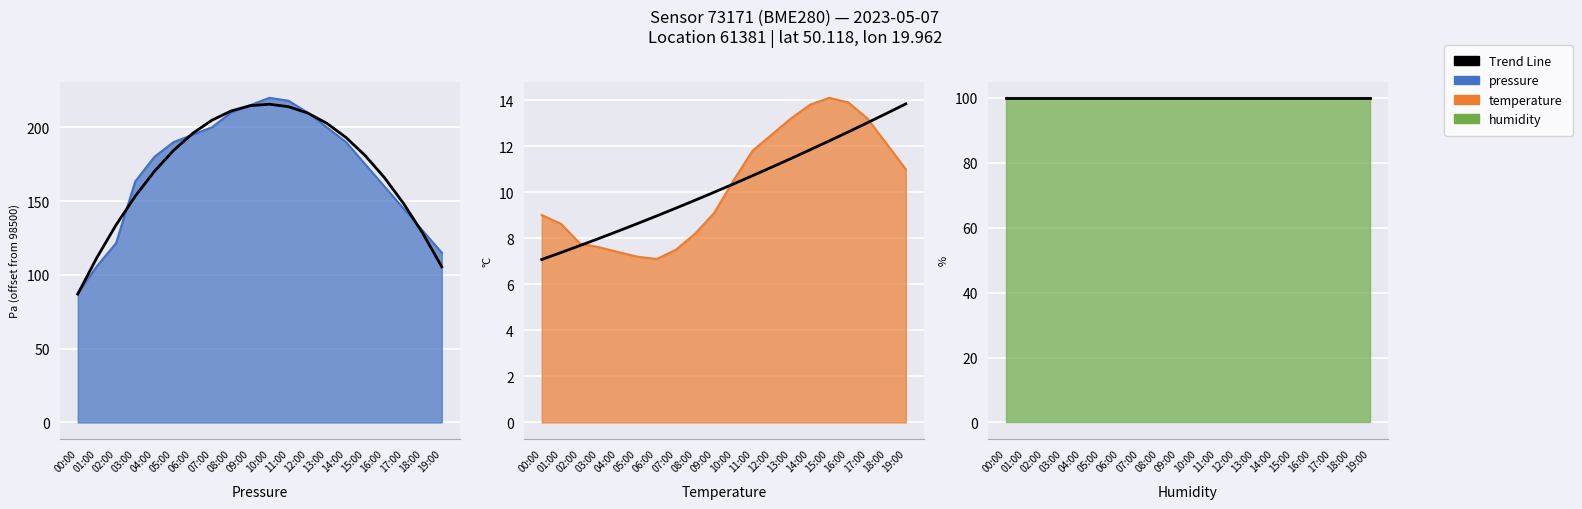

At which category does temperature reach its first local valley?

06:00